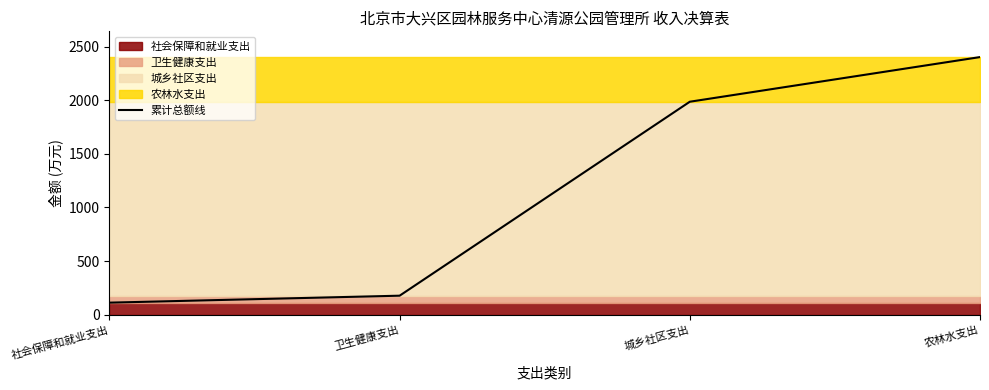

Rank the categories by value from highest to lowest.

农林水支出, 城乡社区支出, 卫生健康支出, 社会保障和就业支出